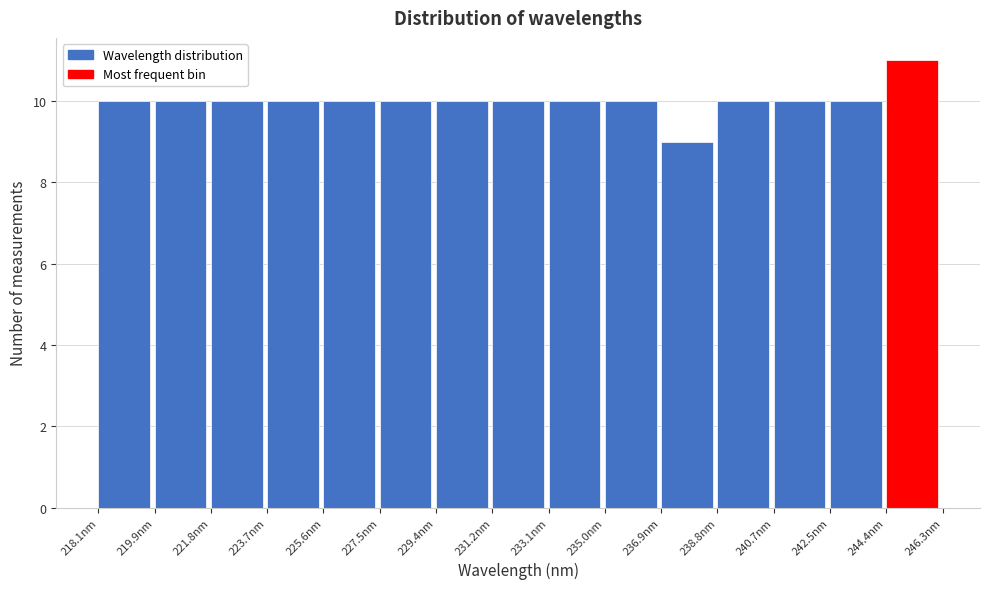

Which range on the x-axis has the tallest bar?

244.4 to 246.4